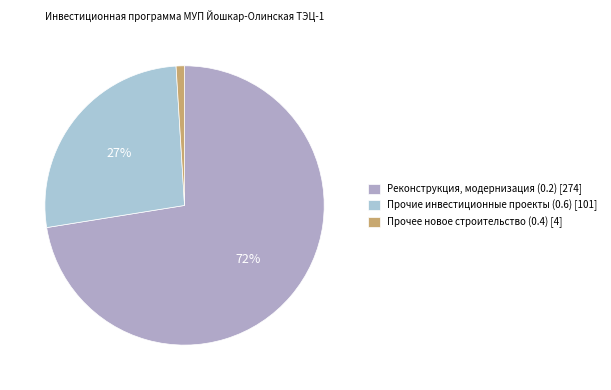

What percentage is the Прочее новое строительство (0.4) slice, to the nearest percent?

1%